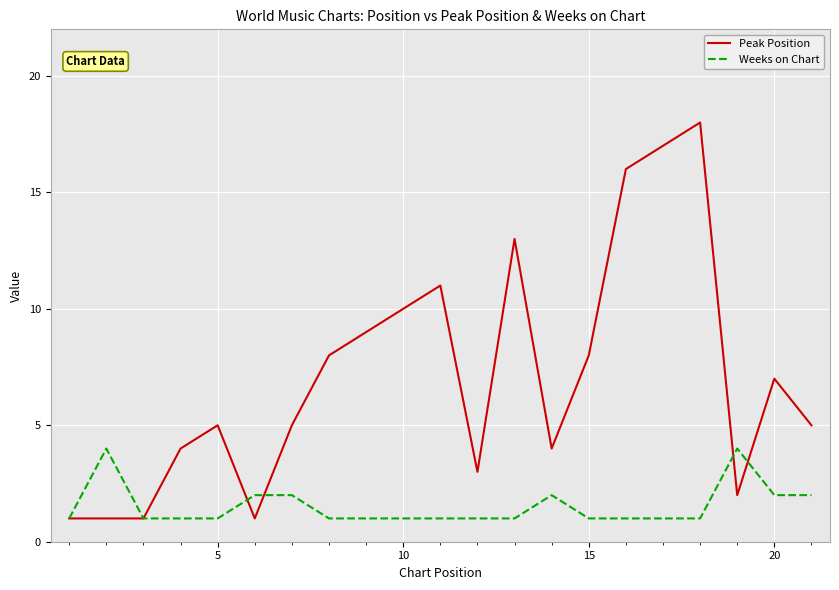

Which series has the largest total across all categories?

Peak Position